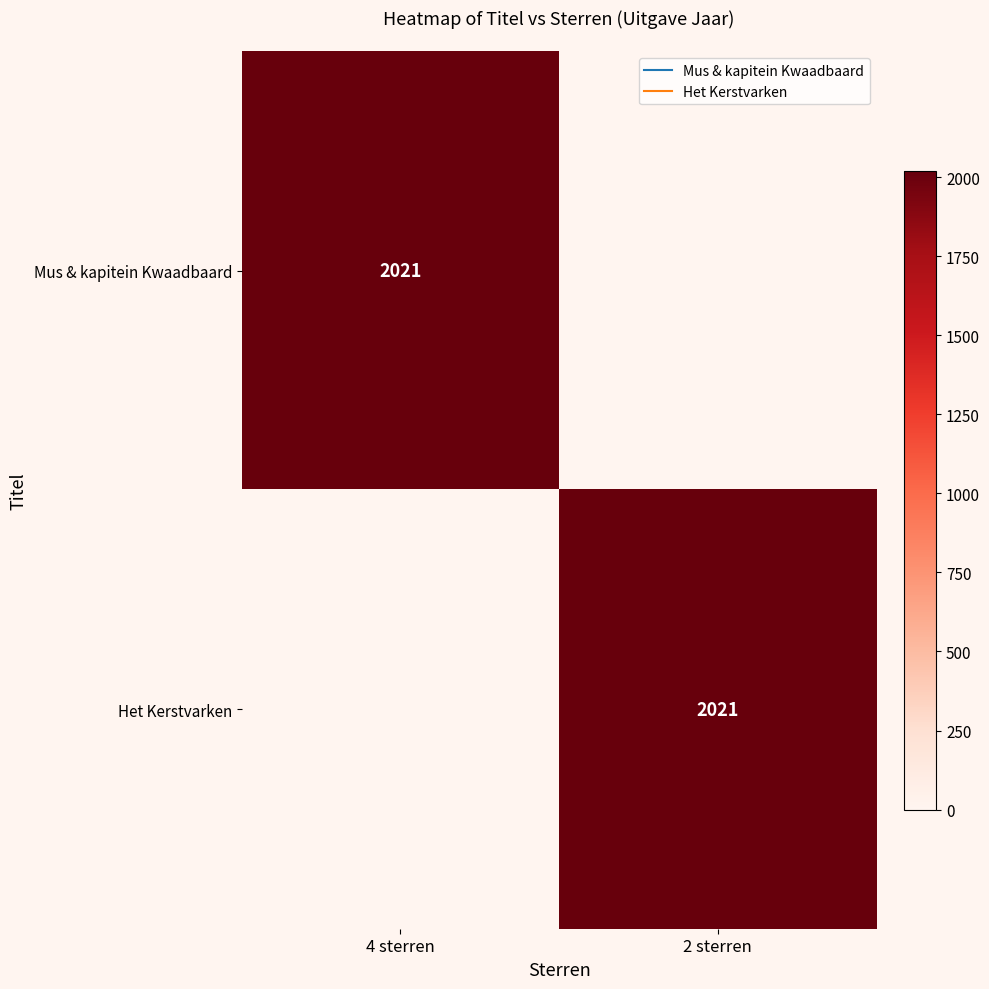

What is the sum of the Mus & kapitein Kwaadbaard values at 2 sterren and 4 sterren?

2021